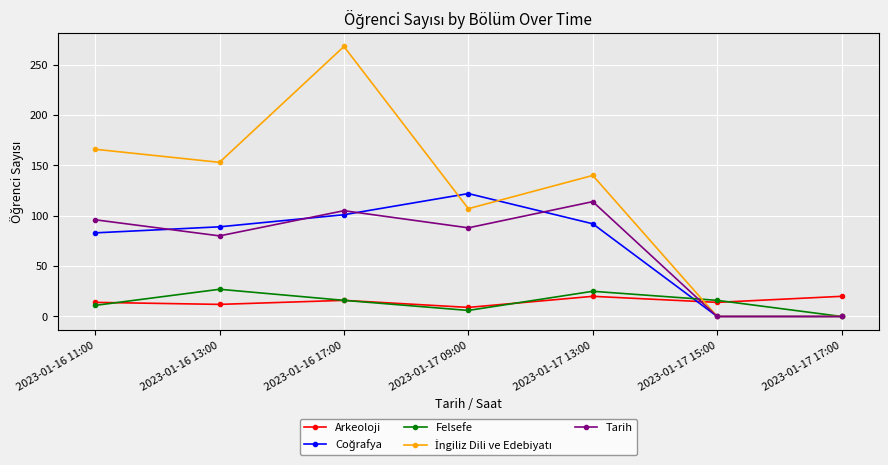

In Tarih, how many points are higher than both neighbors (excluding endpoints)?

2